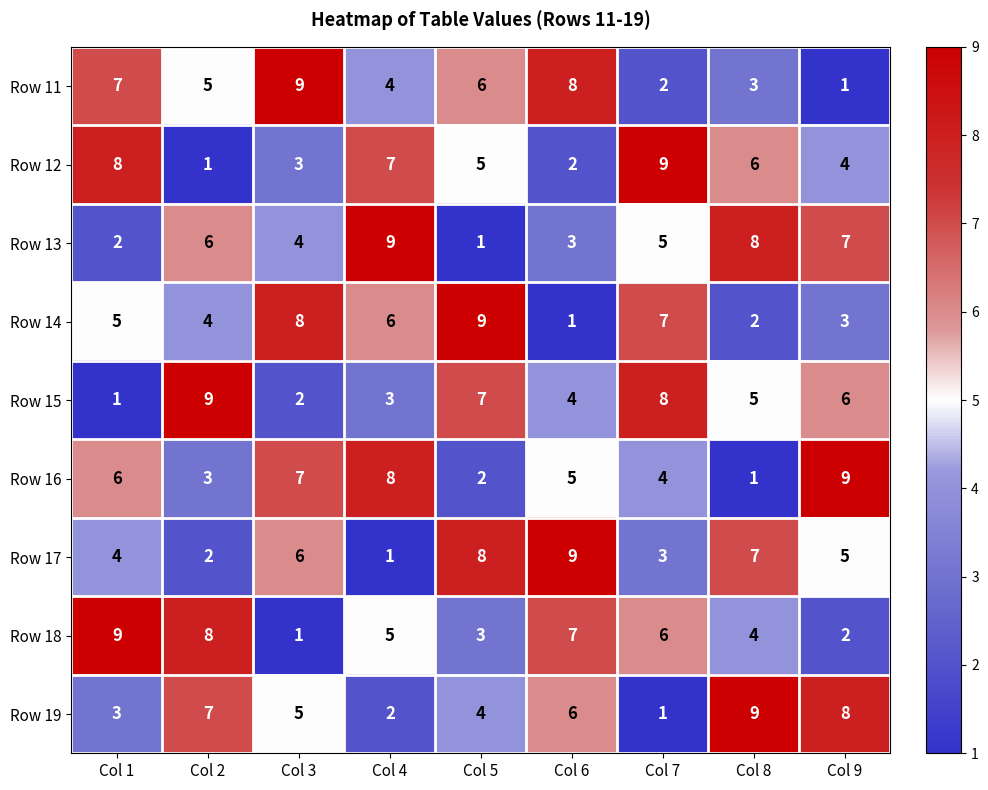

What is the greatest value displayed?

9